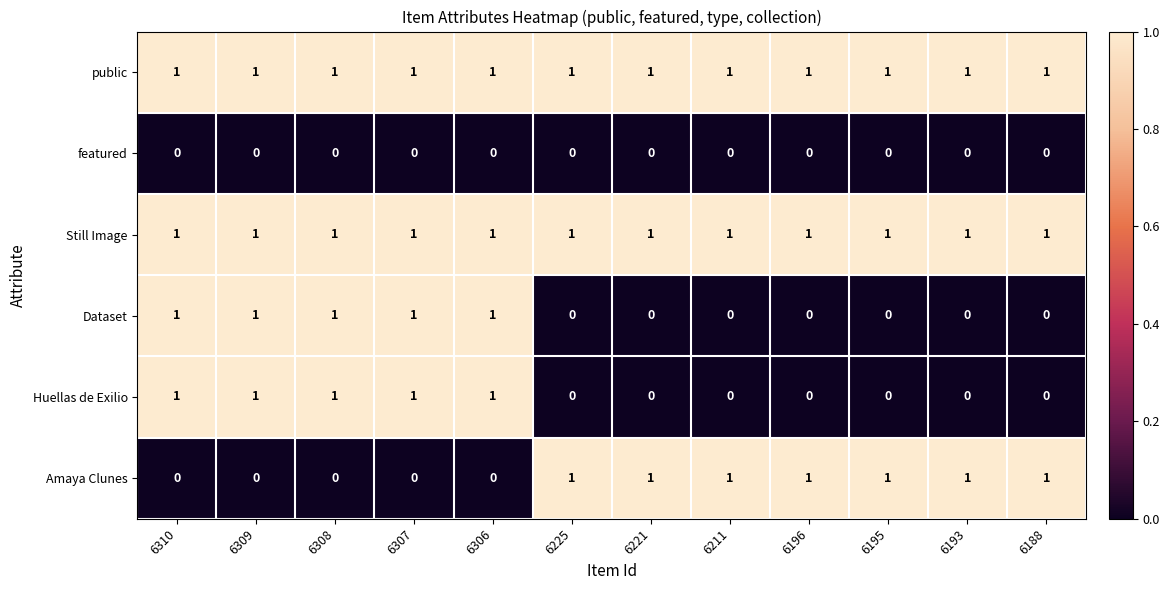

Is it true that Amaya Clunes equals 0 at 6306?

True